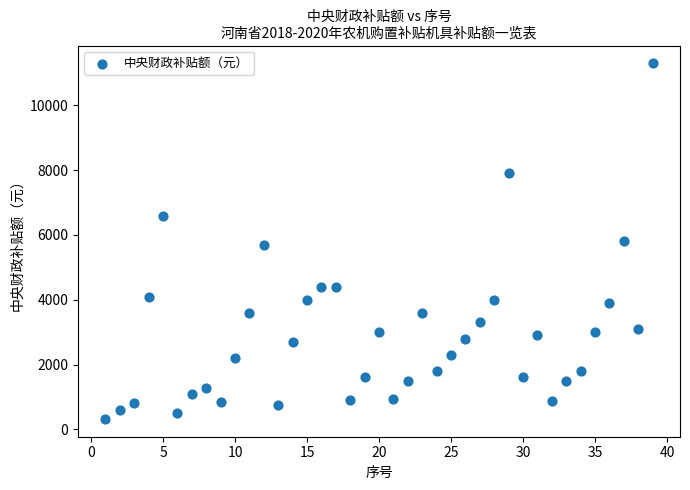

What is the range of Y values (max minus min)?

10980